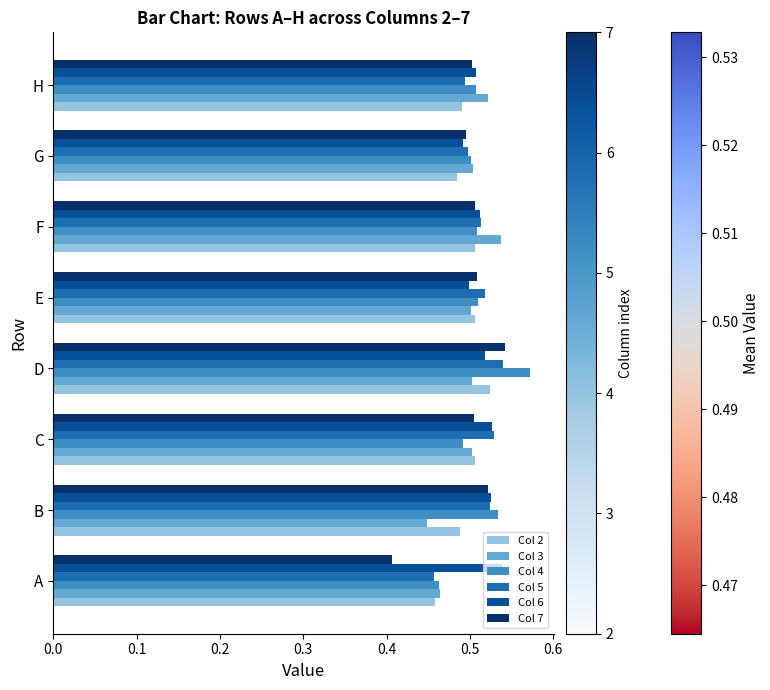

Which series has the widest spread of values?

Col 7